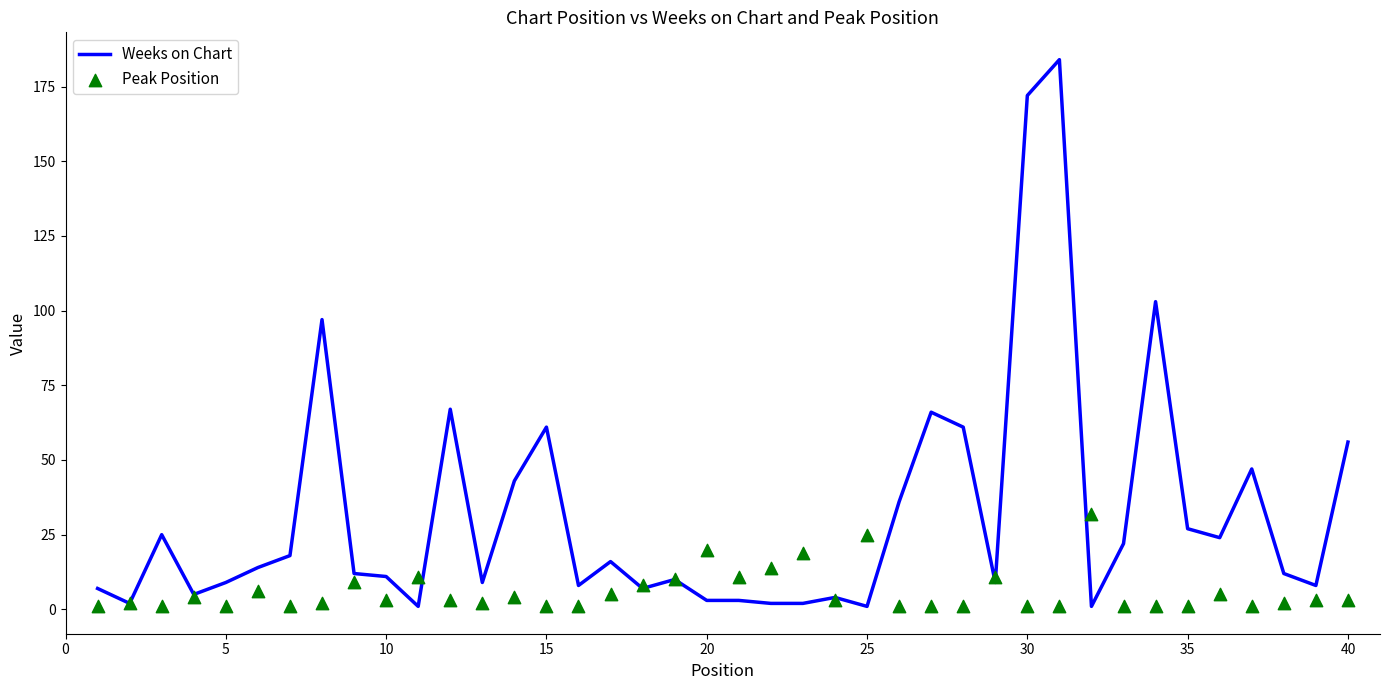

Which series contains the highest Y value?

Weeks on Chart